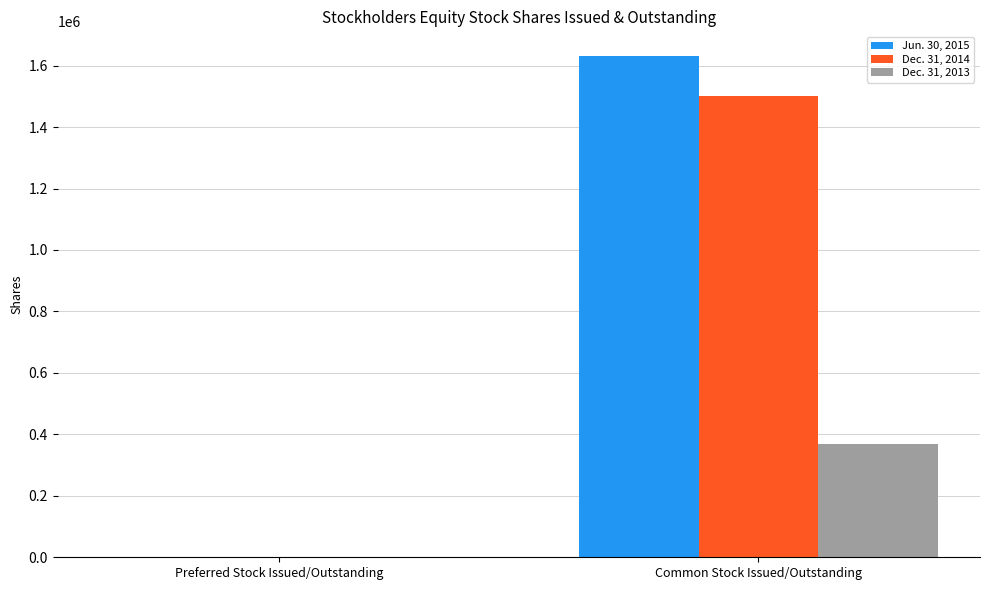

What are all the series names shown in the legend?

Jun. 30, 2015, Dec. 31, 2014, Dec. 31, 2013